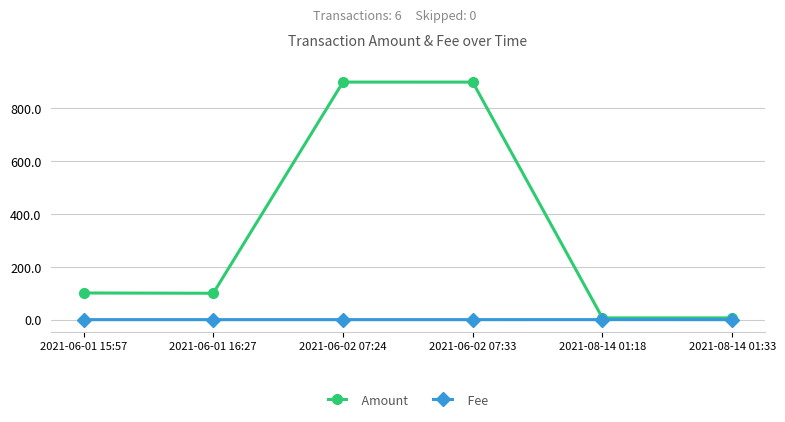

Rank the series by their maximum value, from lowest to highest.

Fee, Amount